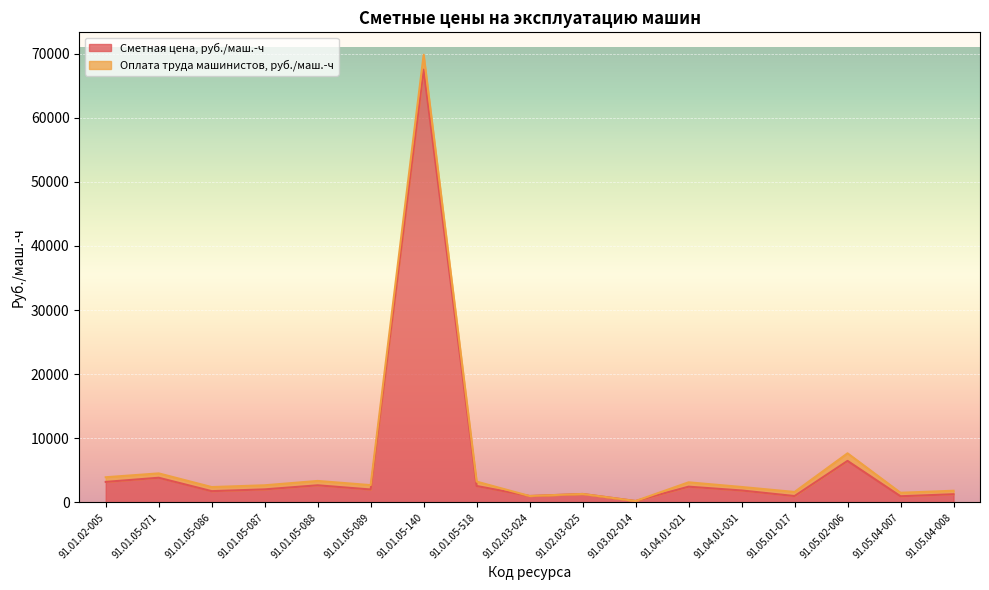

Reading left to right, list all the values displayed in this chart.

3207.3	3855.1	1764.2	2042.3	2676.9	2024.7	67499.6	2570.4	1006.8	1325.9	227.6	2461.2	1870.6	1000.6	6482.2	967.7	1283.7